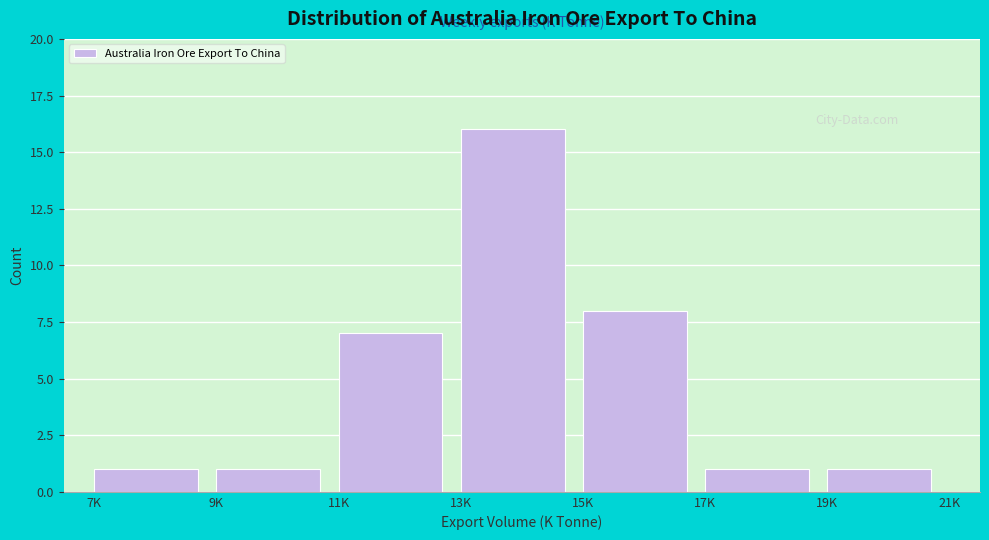

Reading right to left, list all the values displayed in this chart.

1	1	8	16	7	1	1